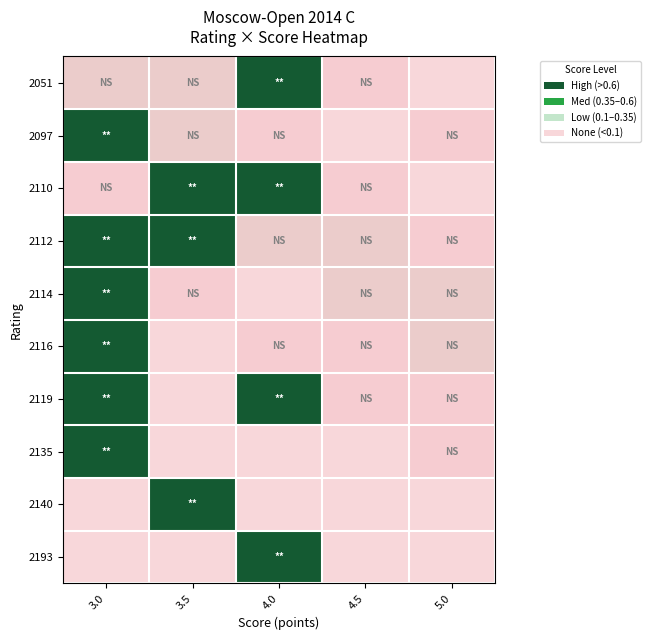

At how many categories does at least one series exceed 0?

5